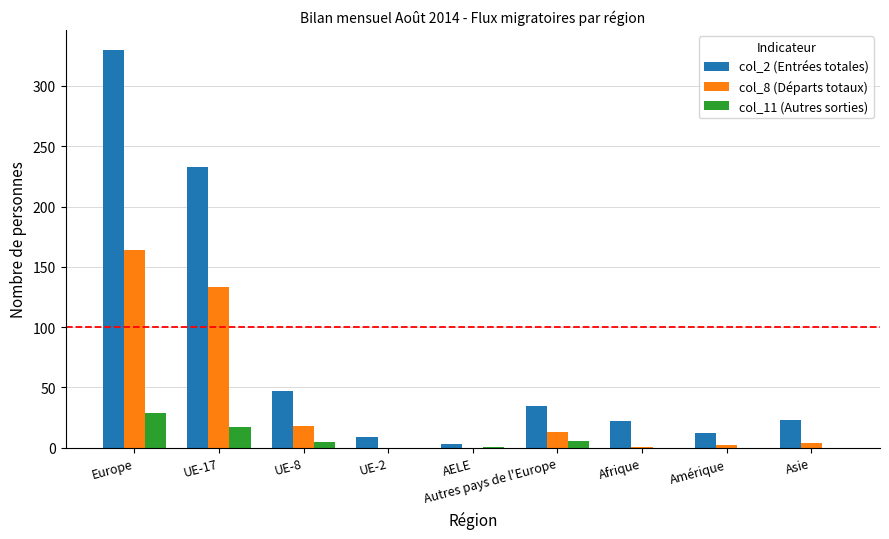

How many distinct data groups are displayed?

3